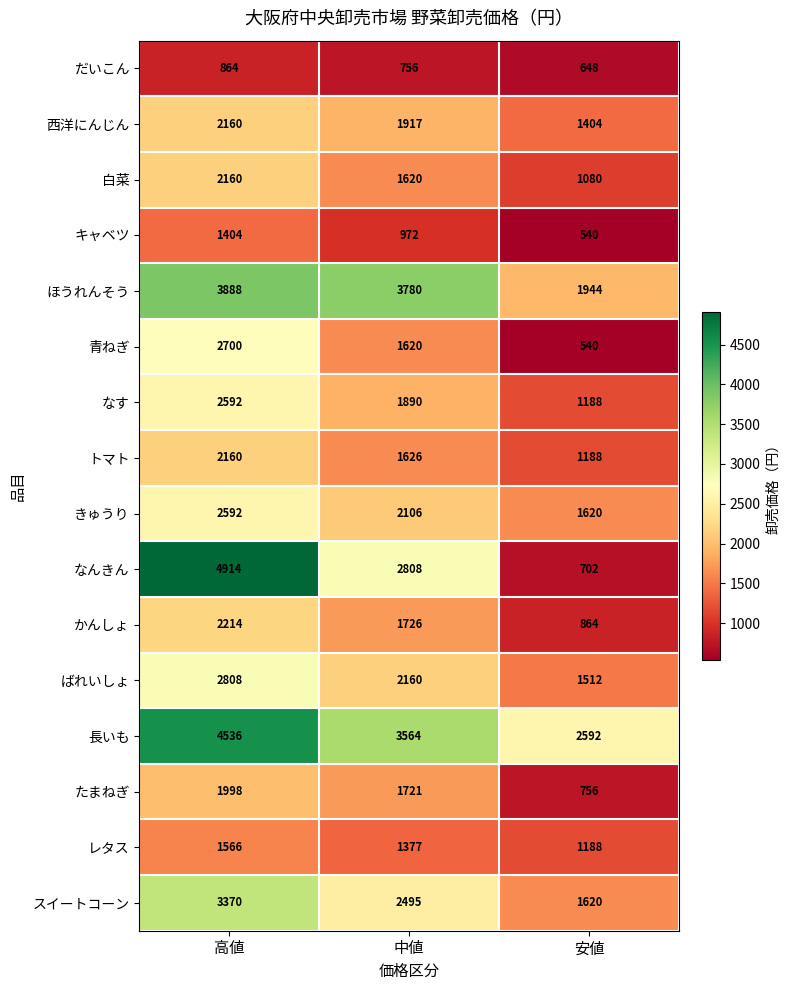

Is it true that たまねぎ equals 1998 at 高値?

True